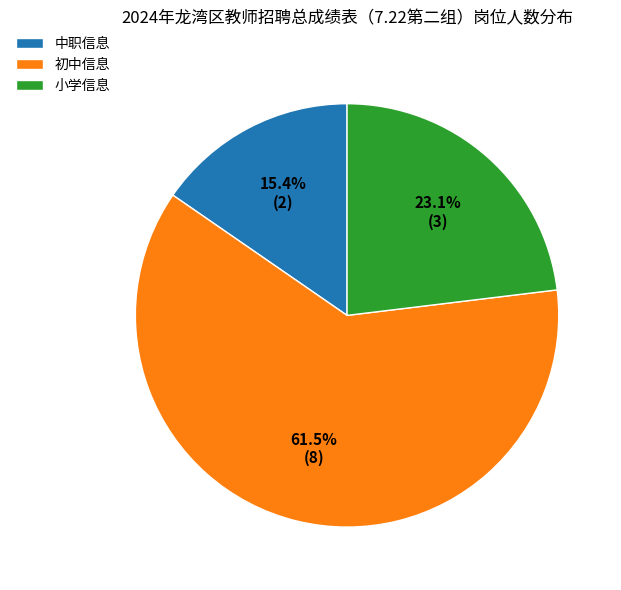

Rank the categories by value from highest to lowest.

初中信息, 小学信息, 中职信息